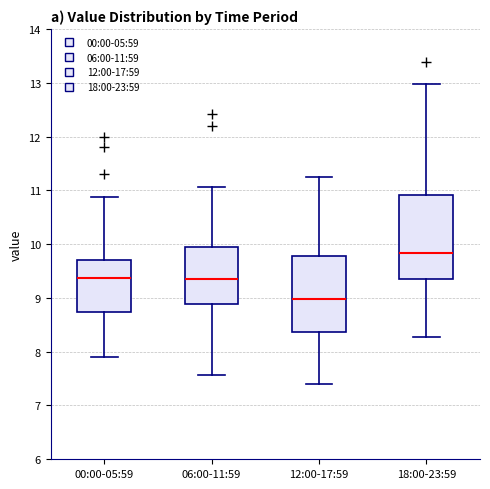

Comparing the boxes themselves (not the whiskers), which one is the tallest?

18:00-23:59